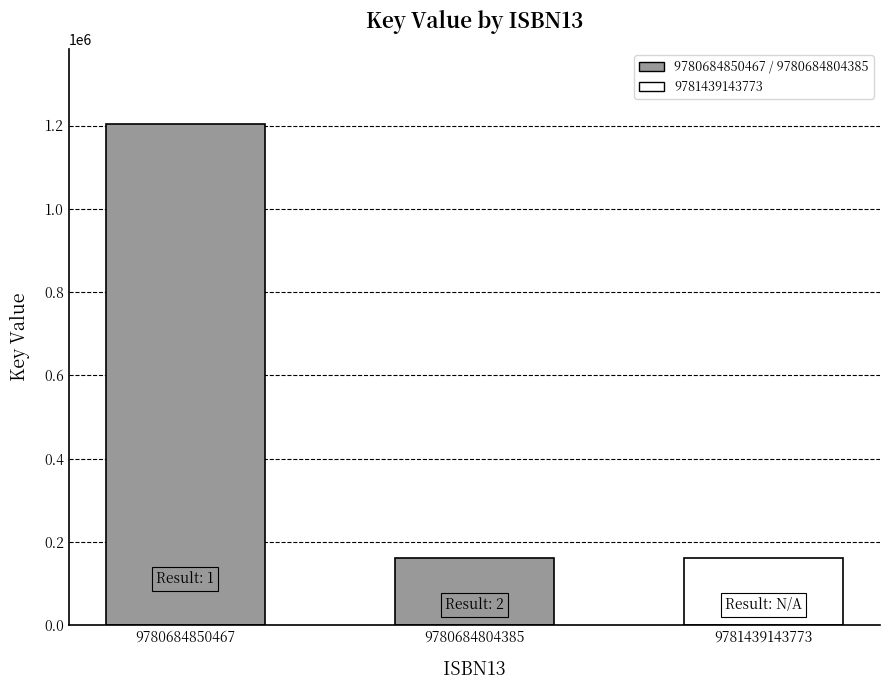

Approximately how many times larger is the value at 9781439143773 compared to 9780684804385?

1.0